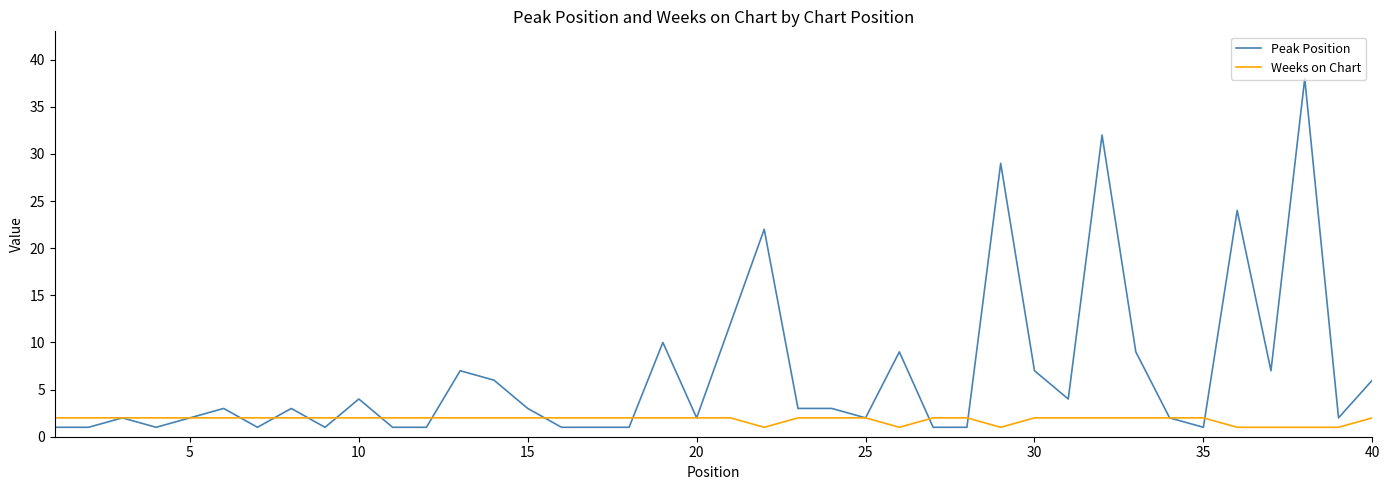

What is the maximum value for Peak Position?

38